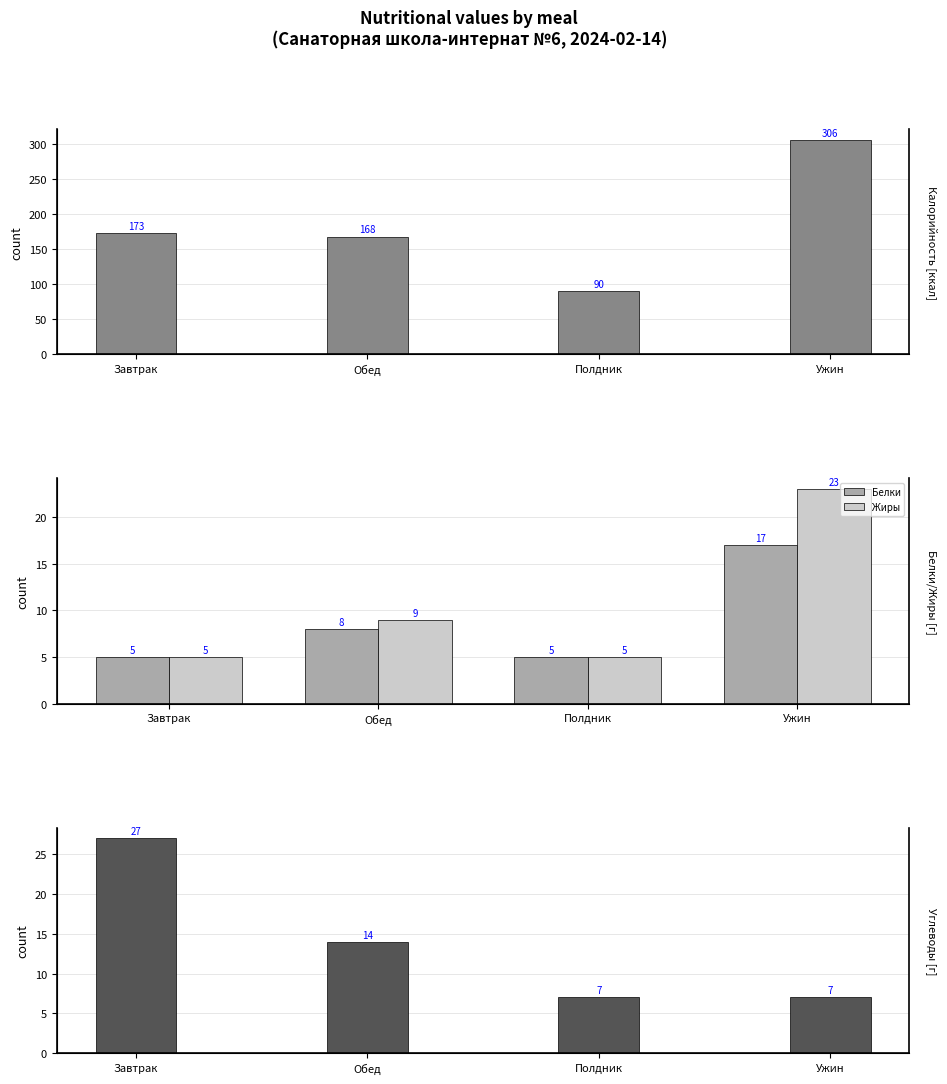

The value of Углеводы at Полдник is 7. True or false?

True